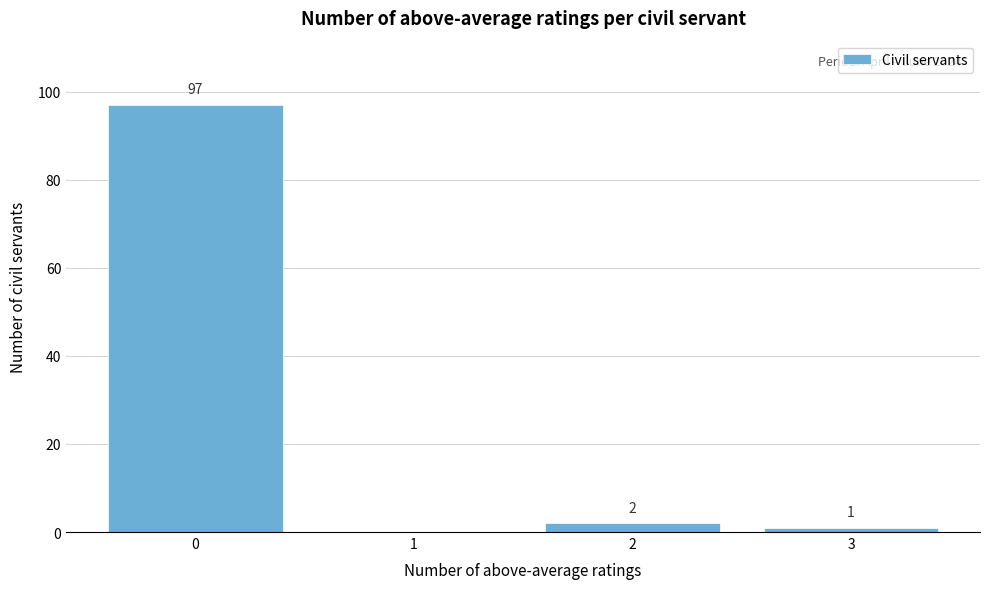

Reading left to right, transcribe all the data shown in this chart.

0=97	1=0	2=2	3=1